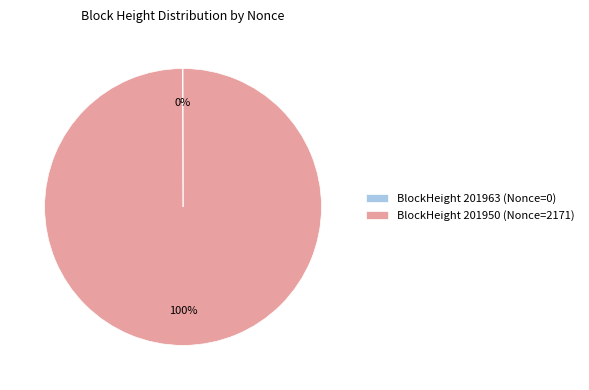

Which slice represents more than half of the pie?

BlockHeight 201950 (Nonce=2171)